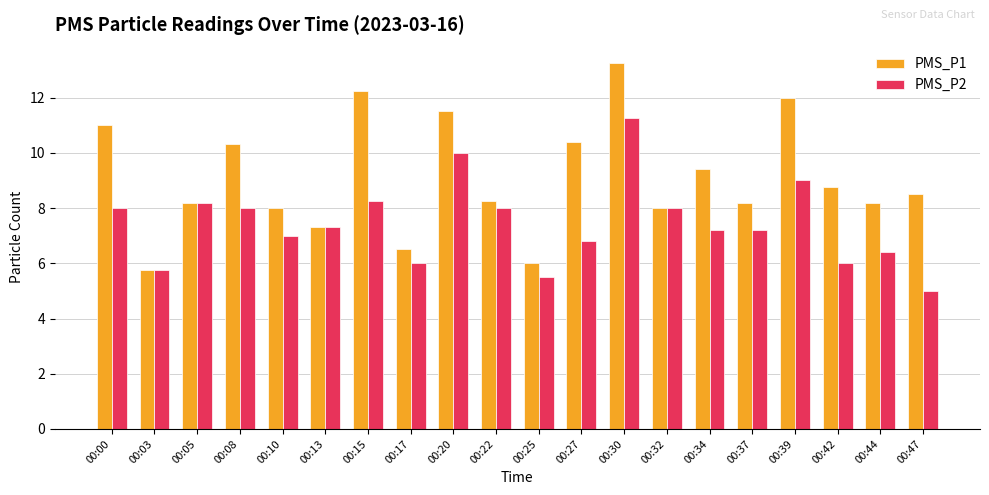

What is the value of the PMS_P2 bar at the 3rd from the left?

8.2